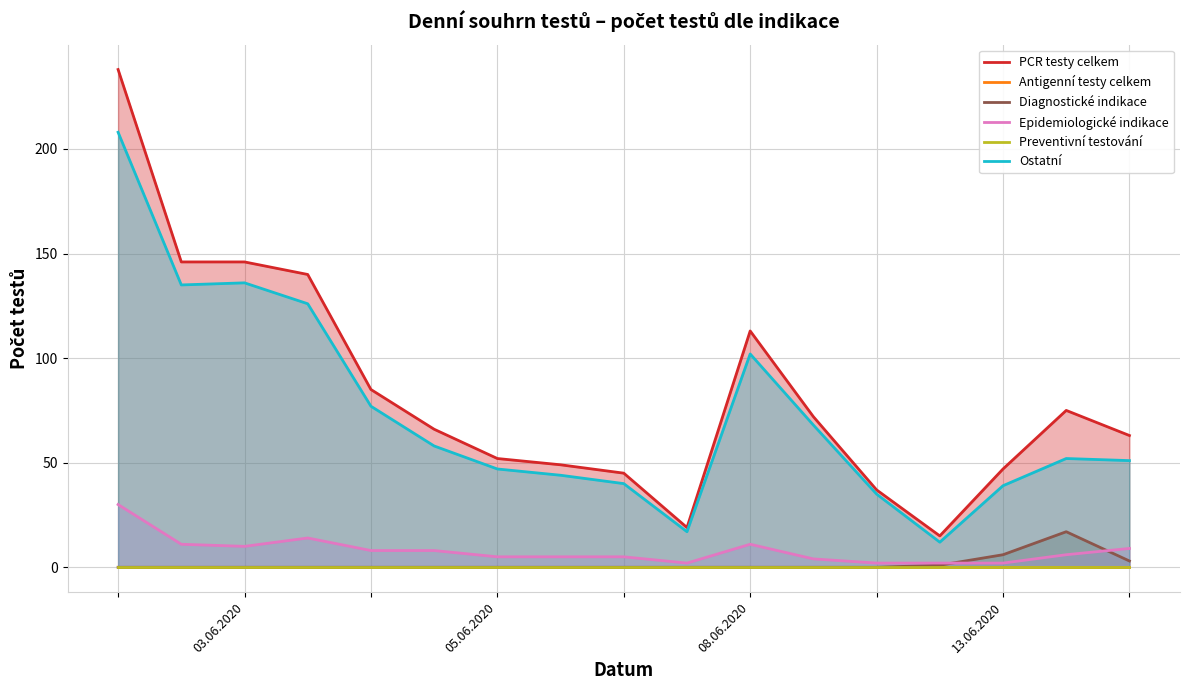

What is the sum of the PCR testy celkem values at 10 and 15?

188